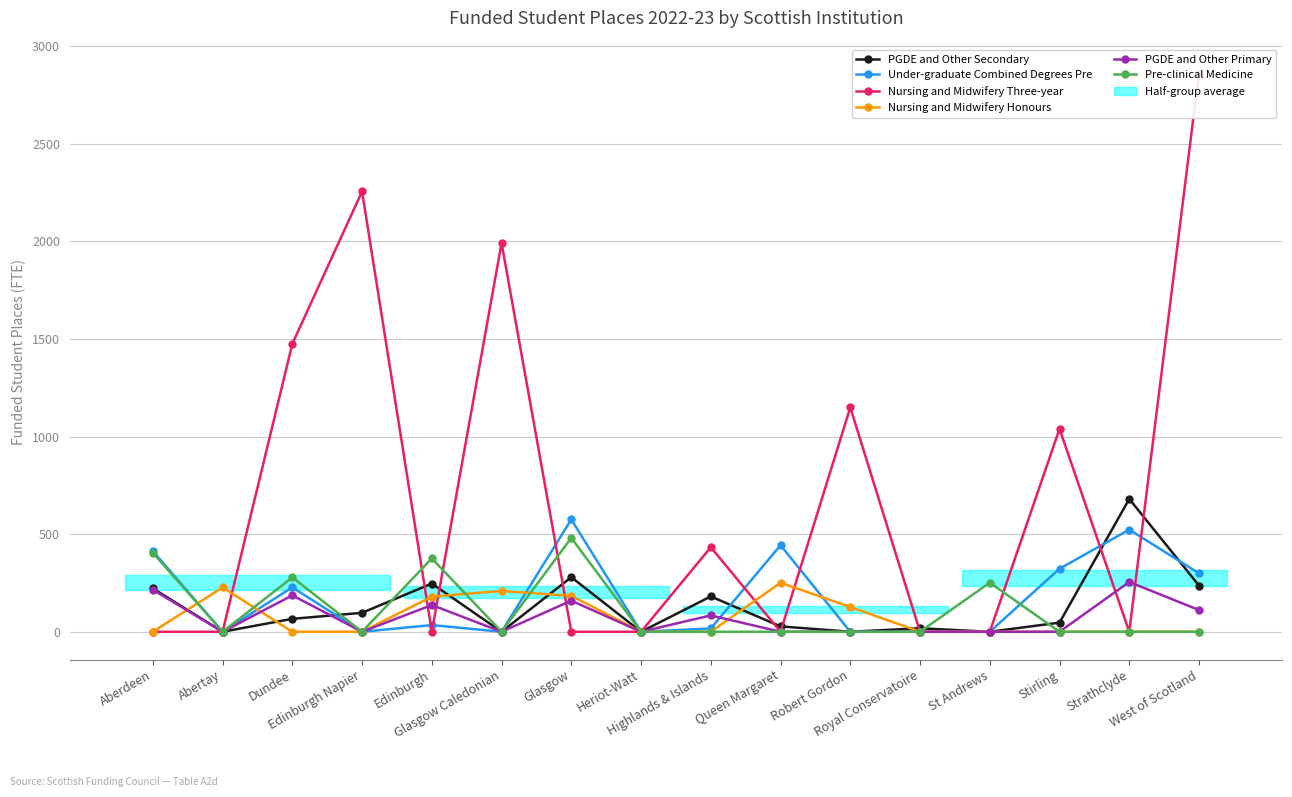

At which category is the sum across all series the highest?

West of Scotland